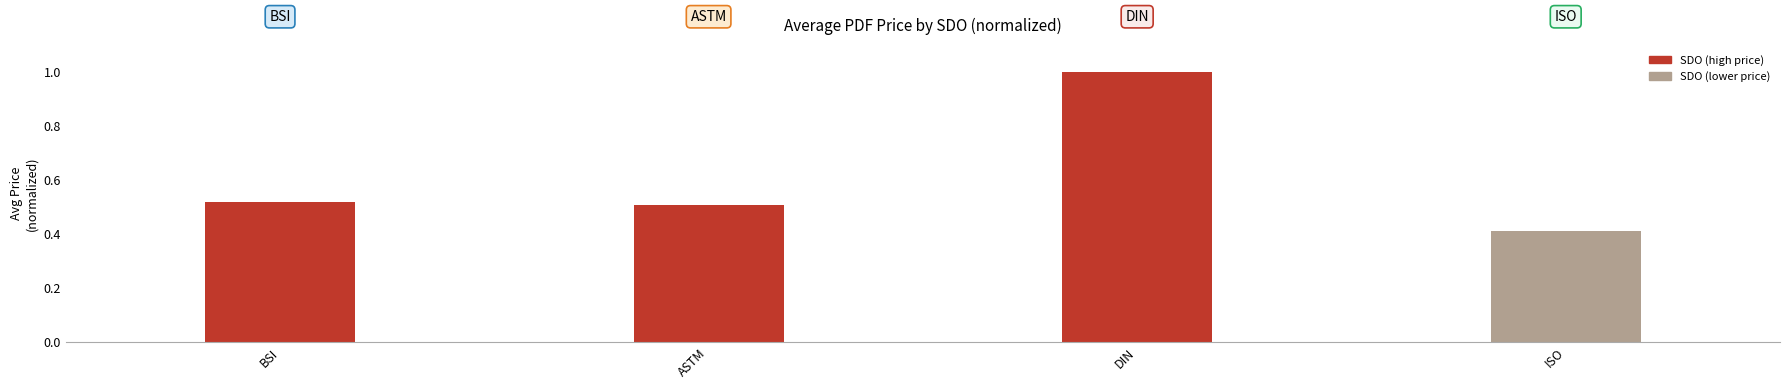

Which label corresponds to the smallest value in the chart?

ISO